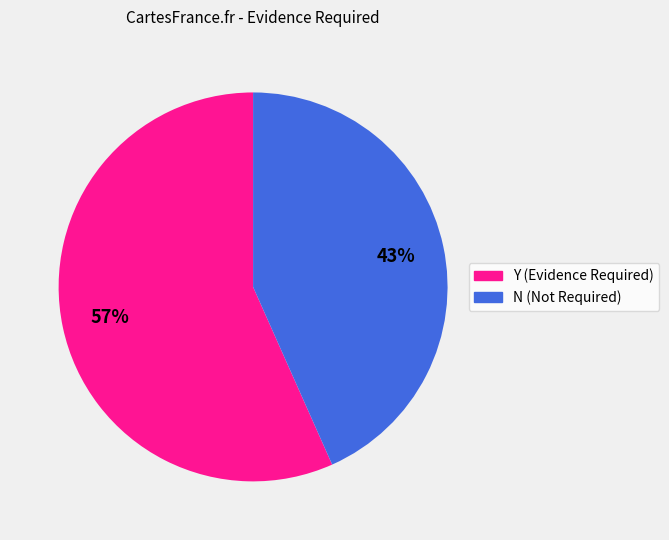

The N slice represents 36% of the pie. True or false?

False